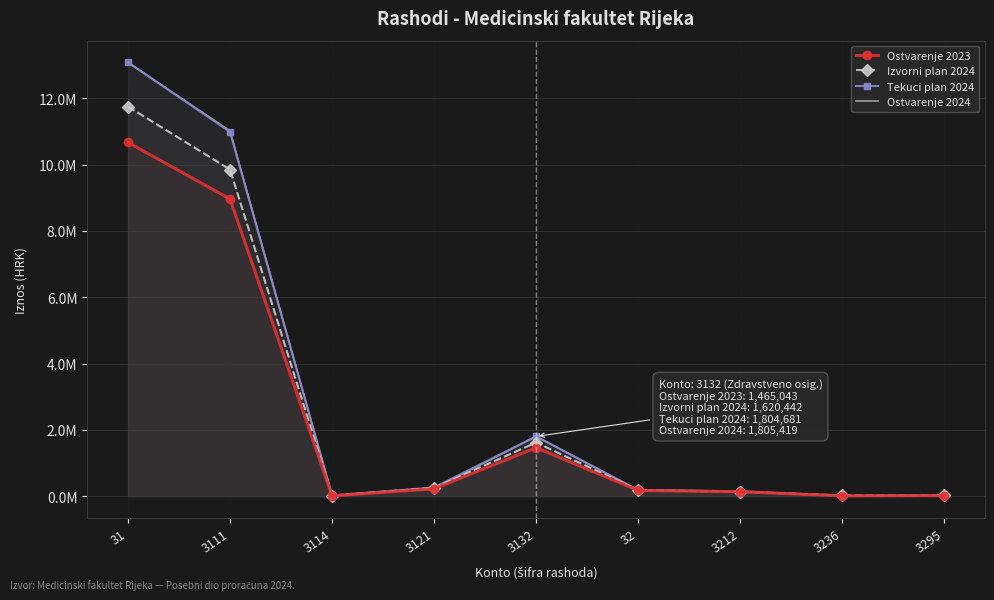

Which series ends up on top after the final intersection of Ostvarenje 2024 and Tekuci plan 2024?

Ostvarenje 2024